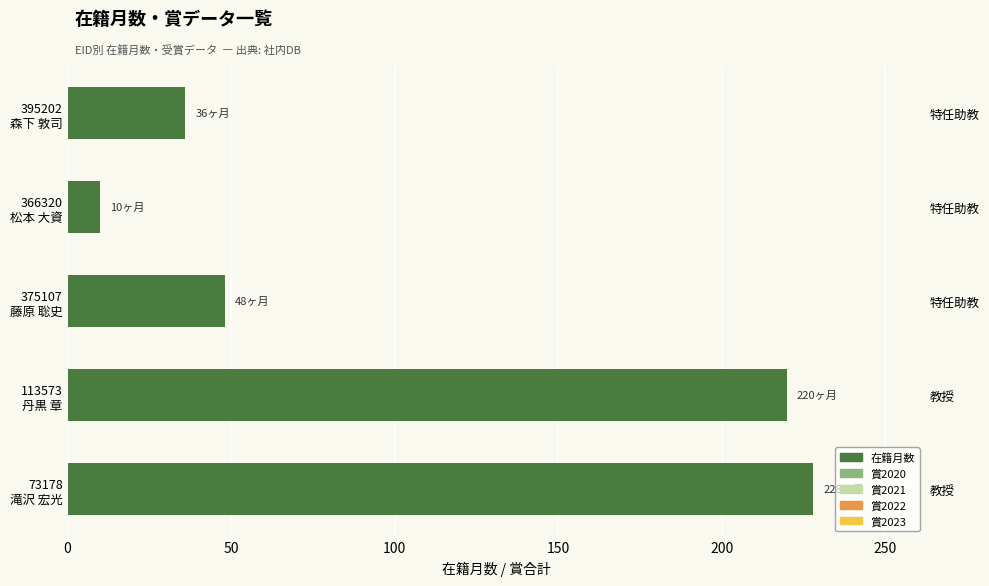

Between 100 and 200, which series saw the biggest shift?

在籍月数